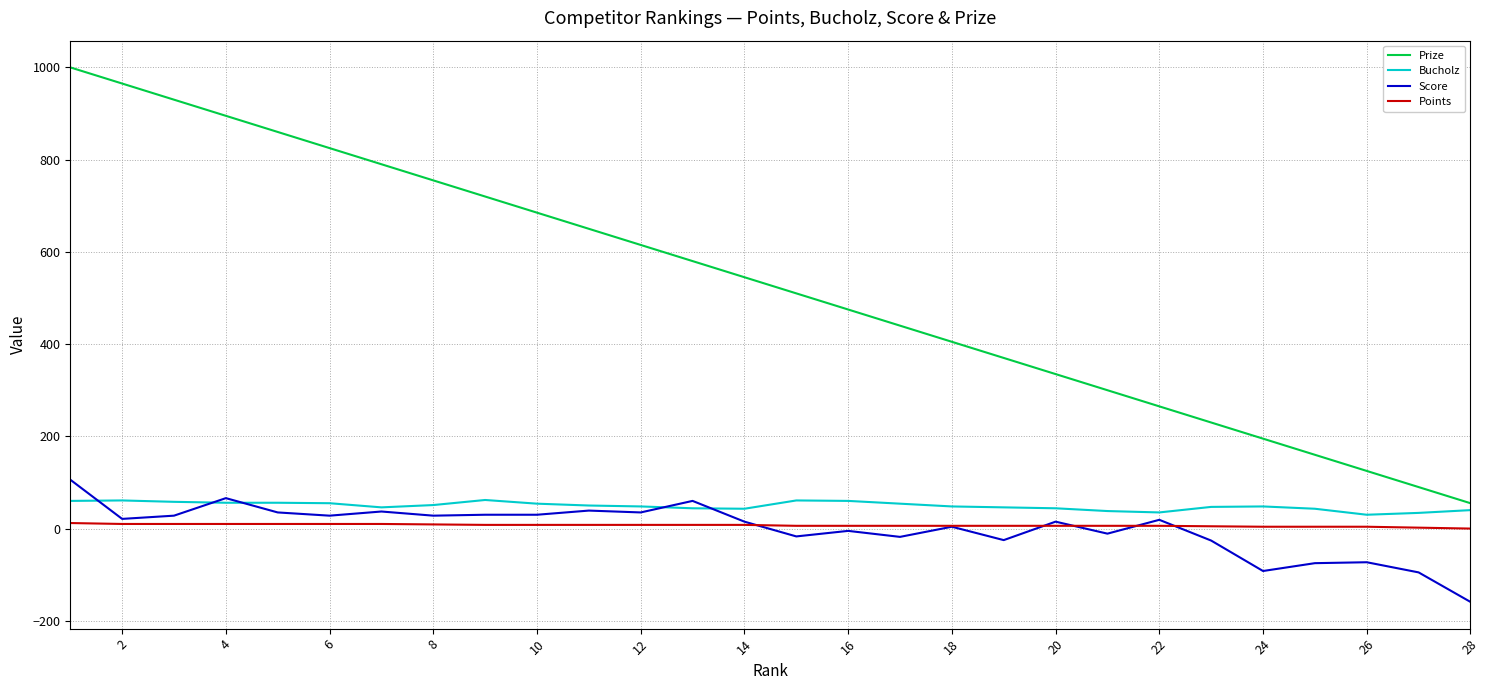

True or false: Prize and Score intersect in this chart.

False